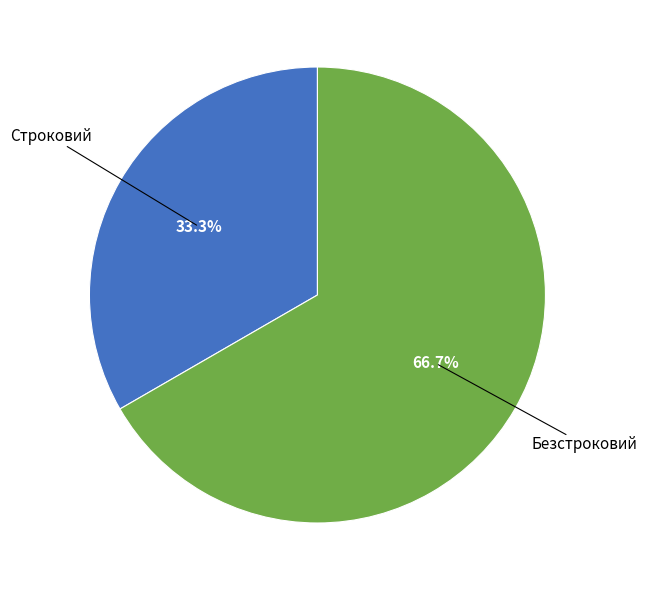

Count the number of slices in the pie.

2